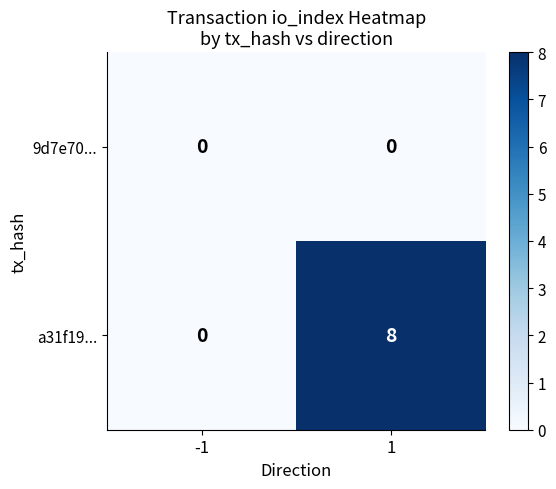

True or false: 9d7e70... has a value of 0 at -1.

True